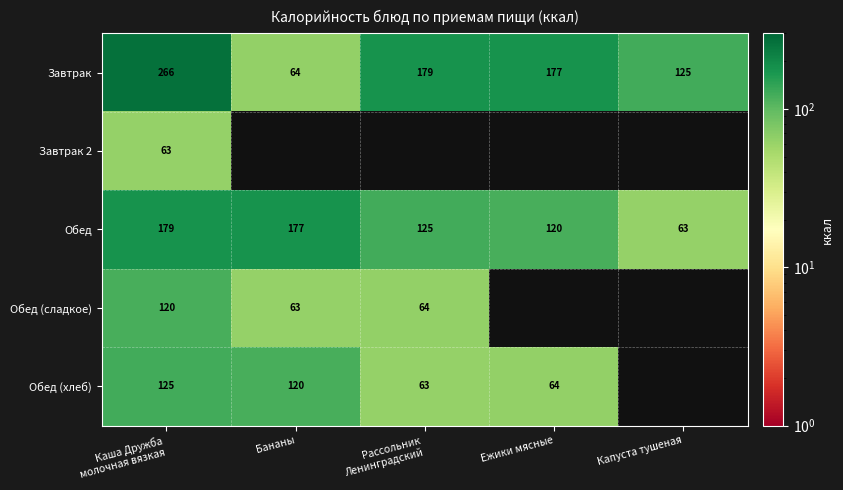

Which has a higher value, Бананы or Капуста тушеная?

Капуста тушеная